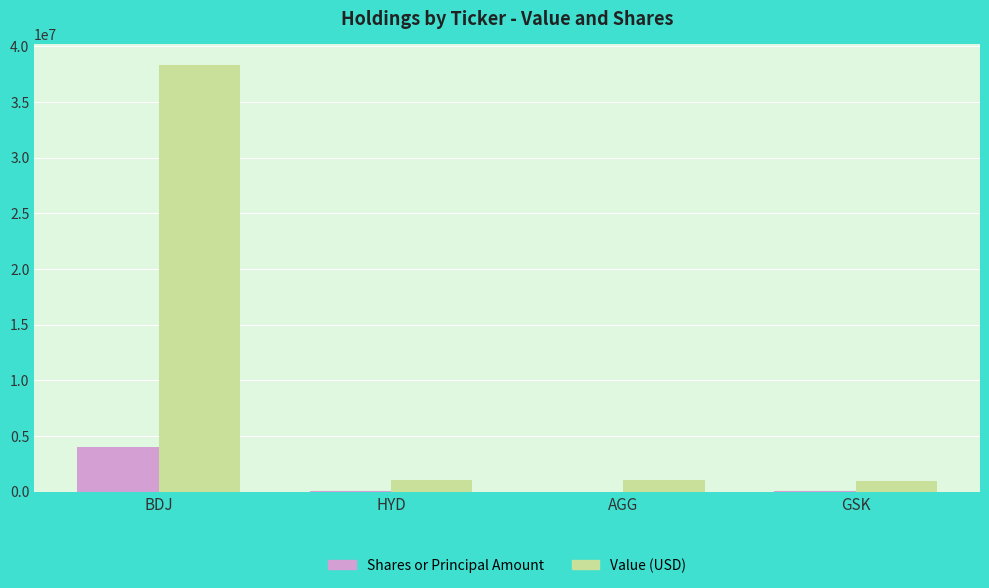

Which series has the largest total across all categories?

Value (USD)